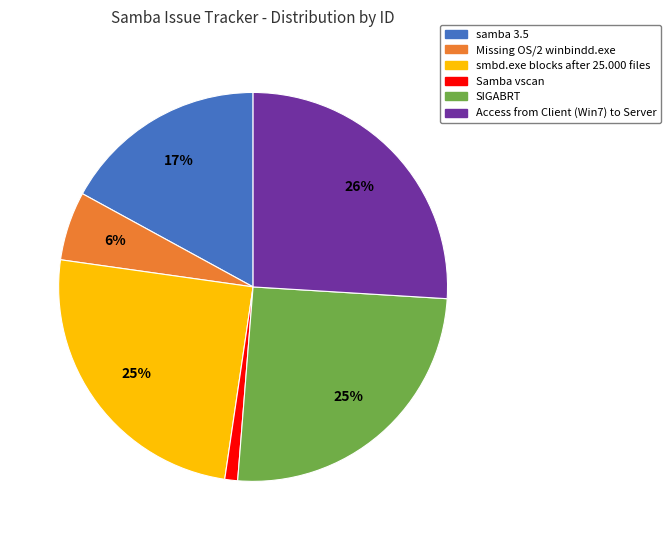

What percentage is the Samba vscan slice, to the nearest percent?

1%